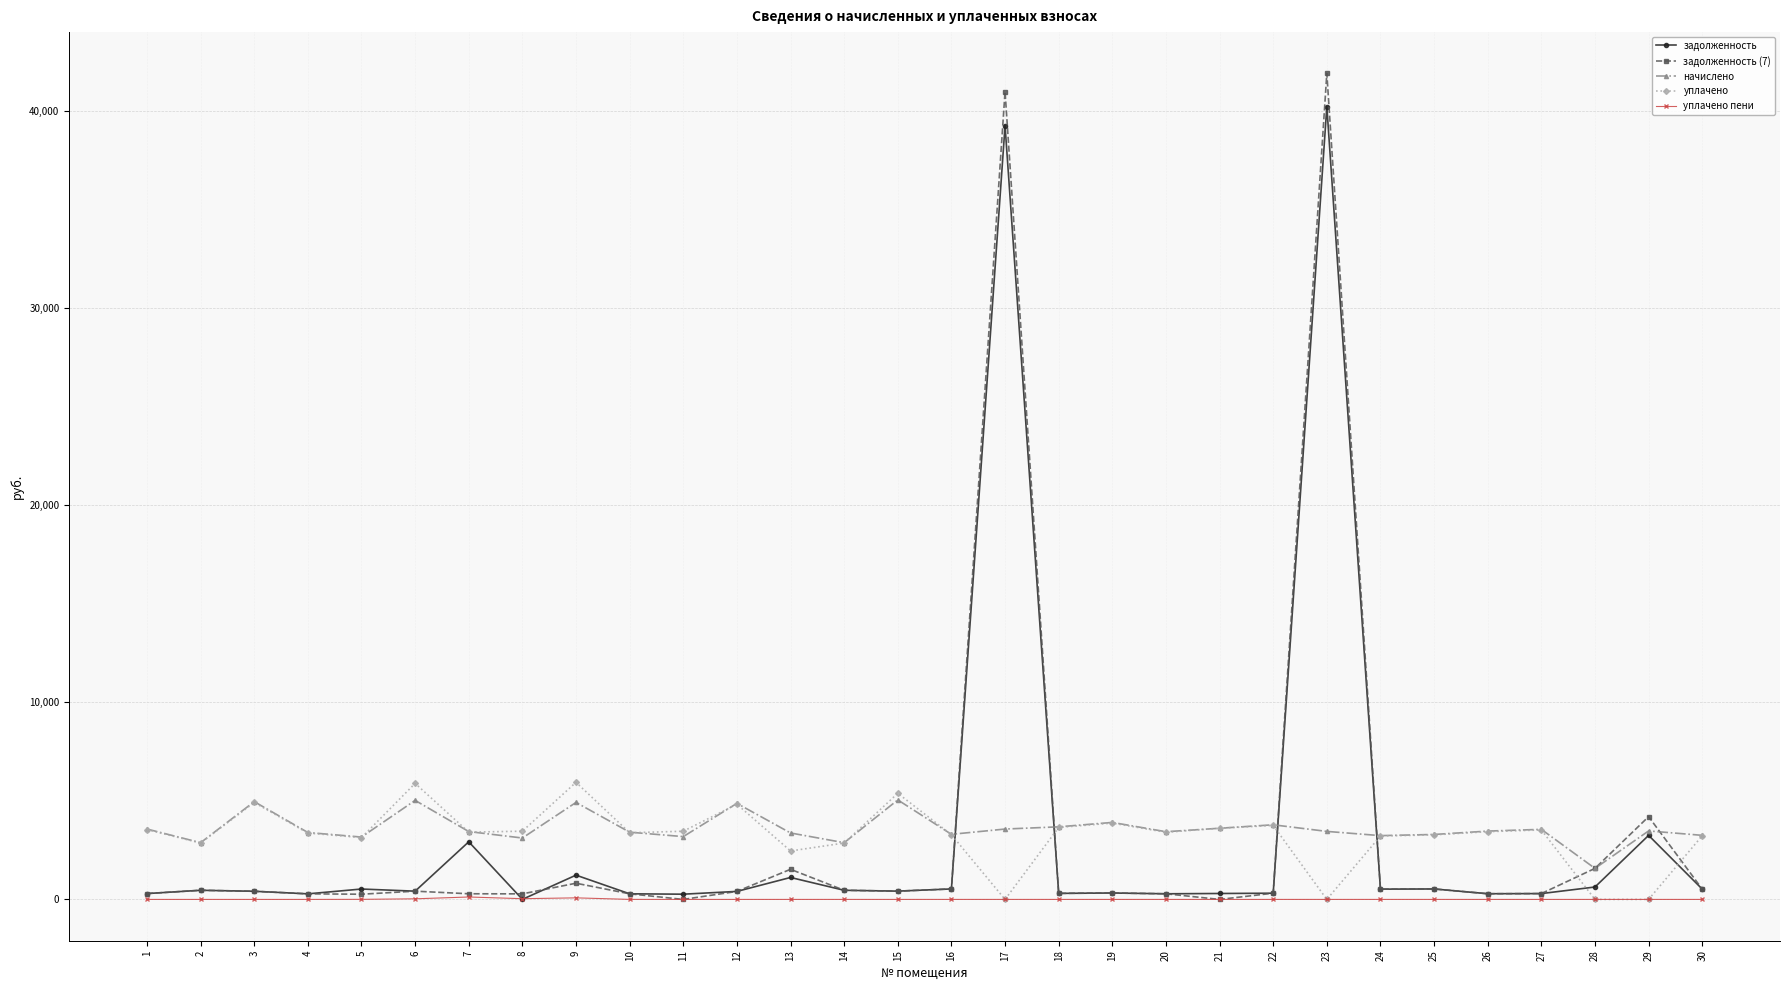

Is it true that уплачено пени equals 0.0 at 11?

True